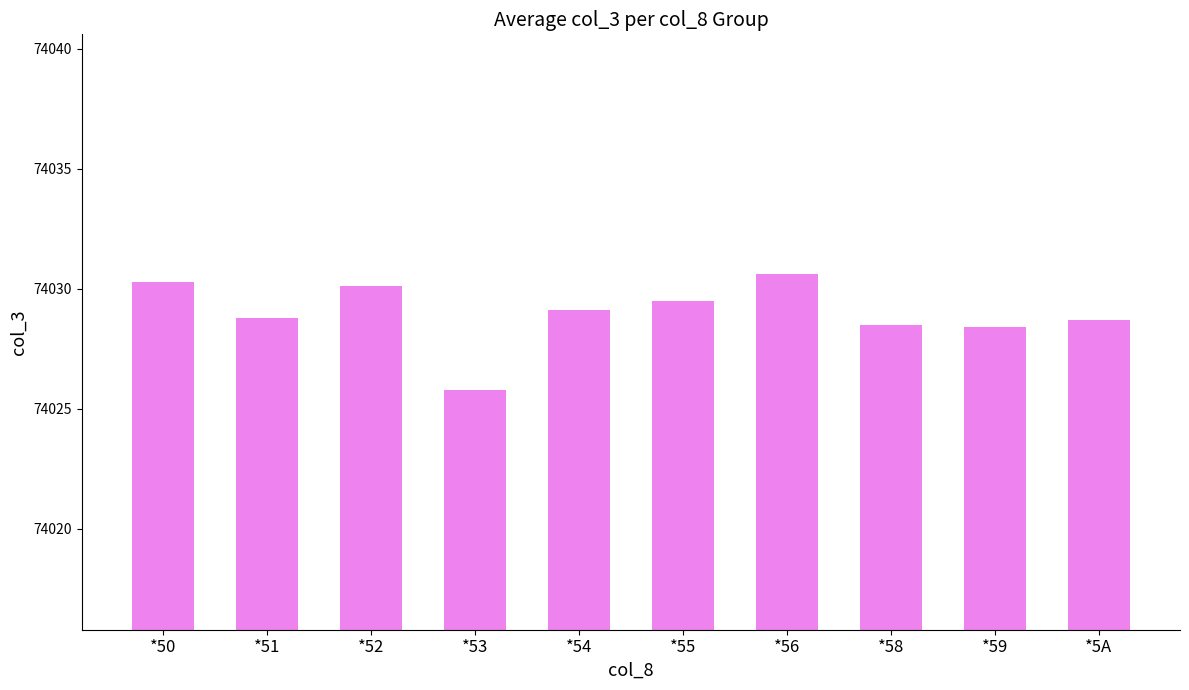

The value at *56 is 74030.6. True or false?

True